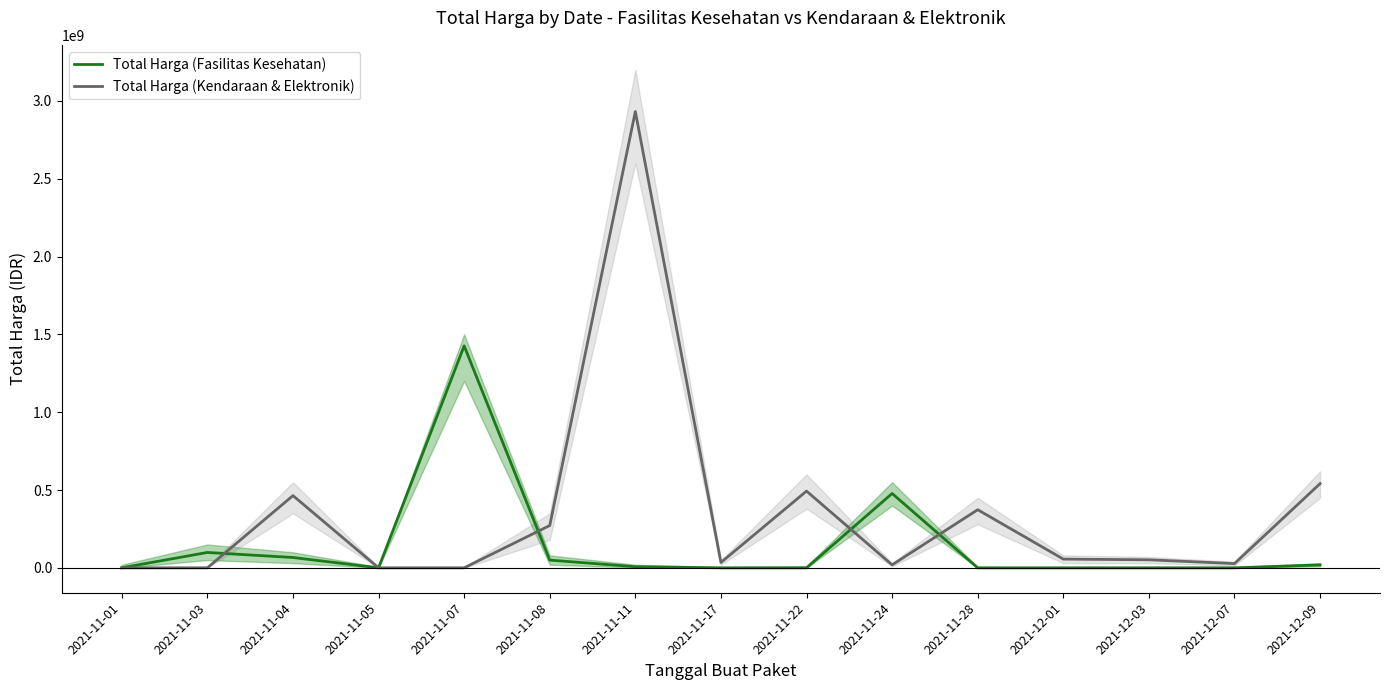

The value of Total Harga (Kendaraan & Elektronik) at 2021-12-09 is 541071000. True or false?

True